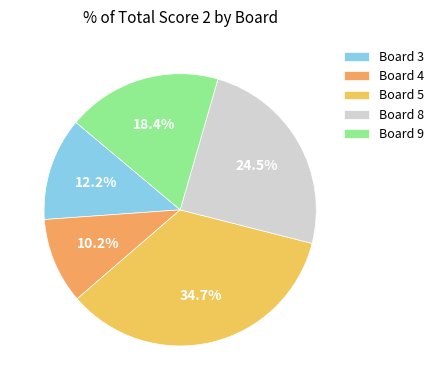

Does Board 3 account for over 50% of the chart?

No